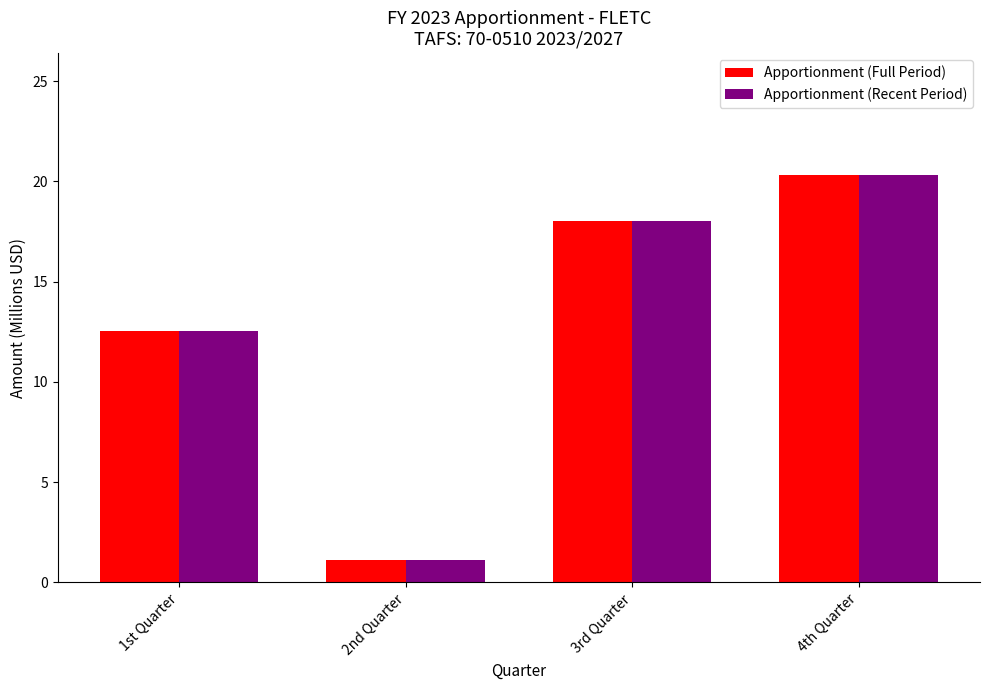

What is the maximum value for Apportionment (Full Period)?

20.3